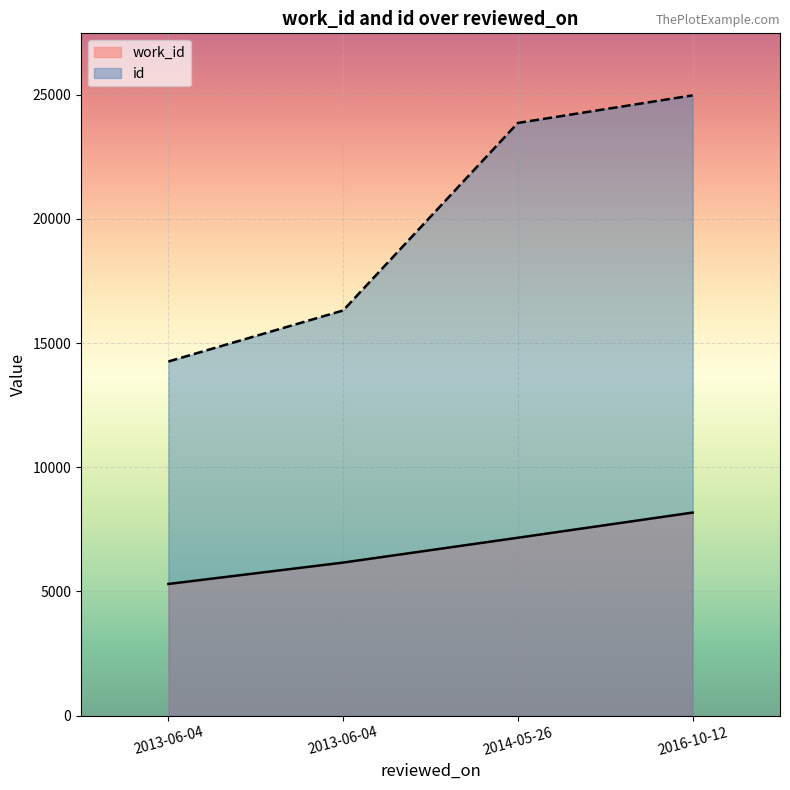

Where is id nearest to the value 19613?

2013-06-04